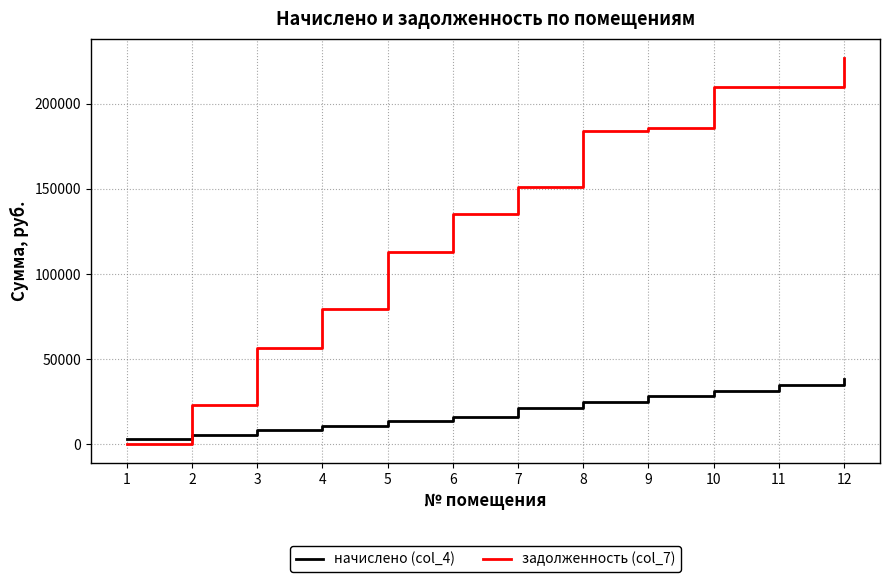

Rank the series by their maximum value, from highest to lowest.

задолженность (col_7), начислено (col_4)